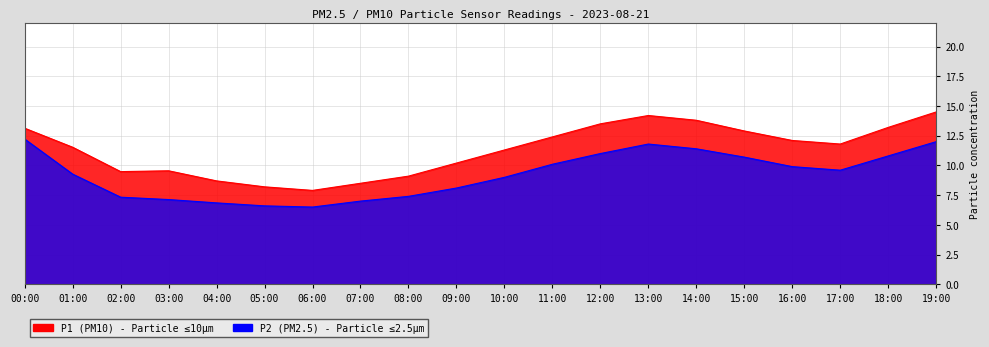

What is the label of the 19th point from the right?

01:00